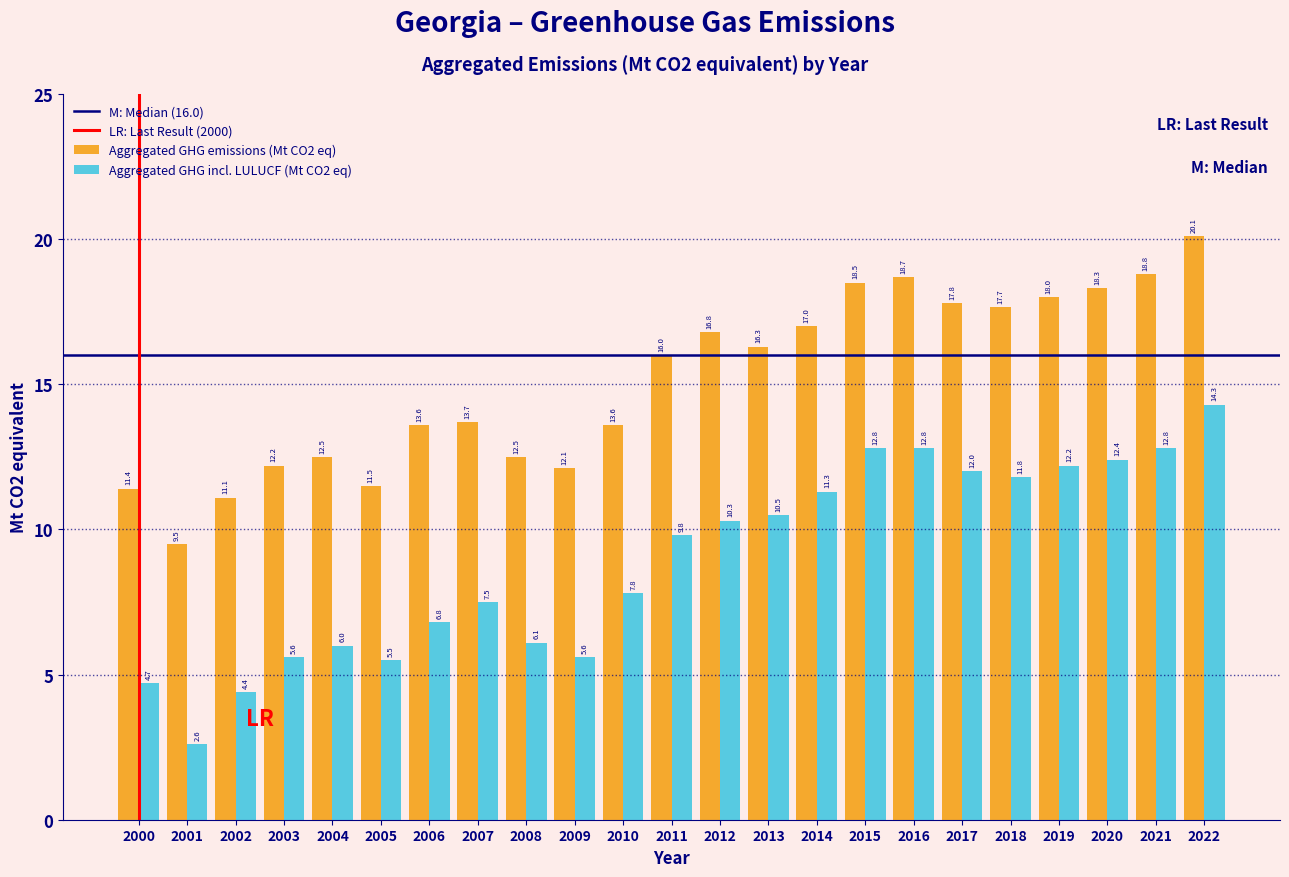

Reading right to left, what are all the values shown in this chart?

Aggregated GHG emissions (Mt CO2 eq): 20.1	18.8	18.3	18.0	17.7	17.8	18.7	18.5	17.0	16.3	16.8	16.0	13.6	12.1	12.5	13.7	13.6	11.5	12.5	12.2	11.1	9.5	11.4
Aggregated GHG incl. LULUCF (Mt CO2 eq): 14.3	12.8	12.4	12.2	11.8	12.0	12.8	12.8	11.3	10.5	10.3	9.8	7.8	5.6	6.1	7.5	6.8	5.5	6.0	5.6	4.4	2.6	4.7